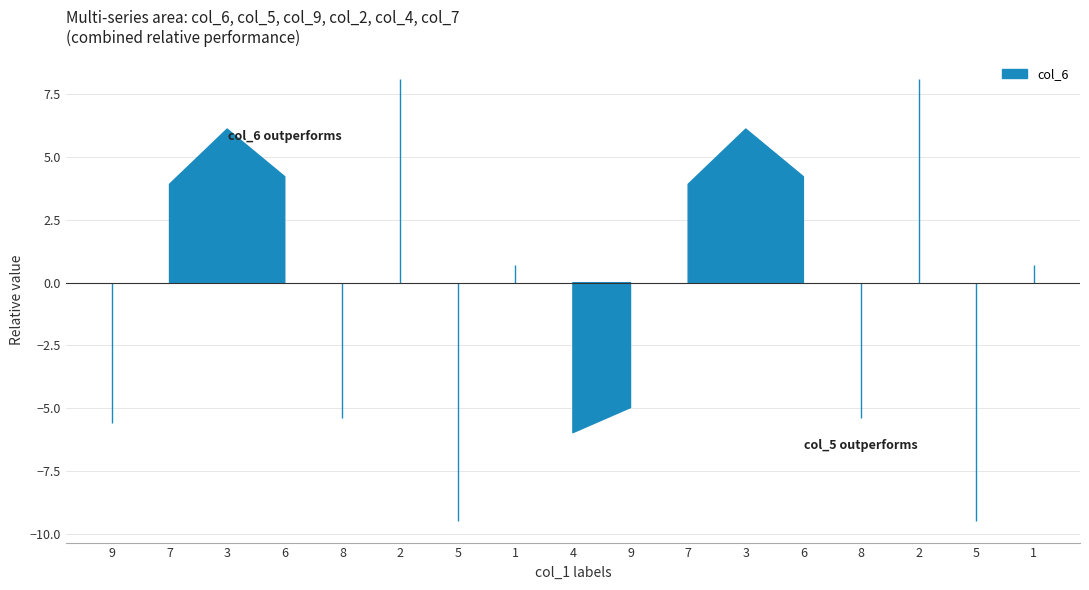

At which label is col_7 closest to 5?

1